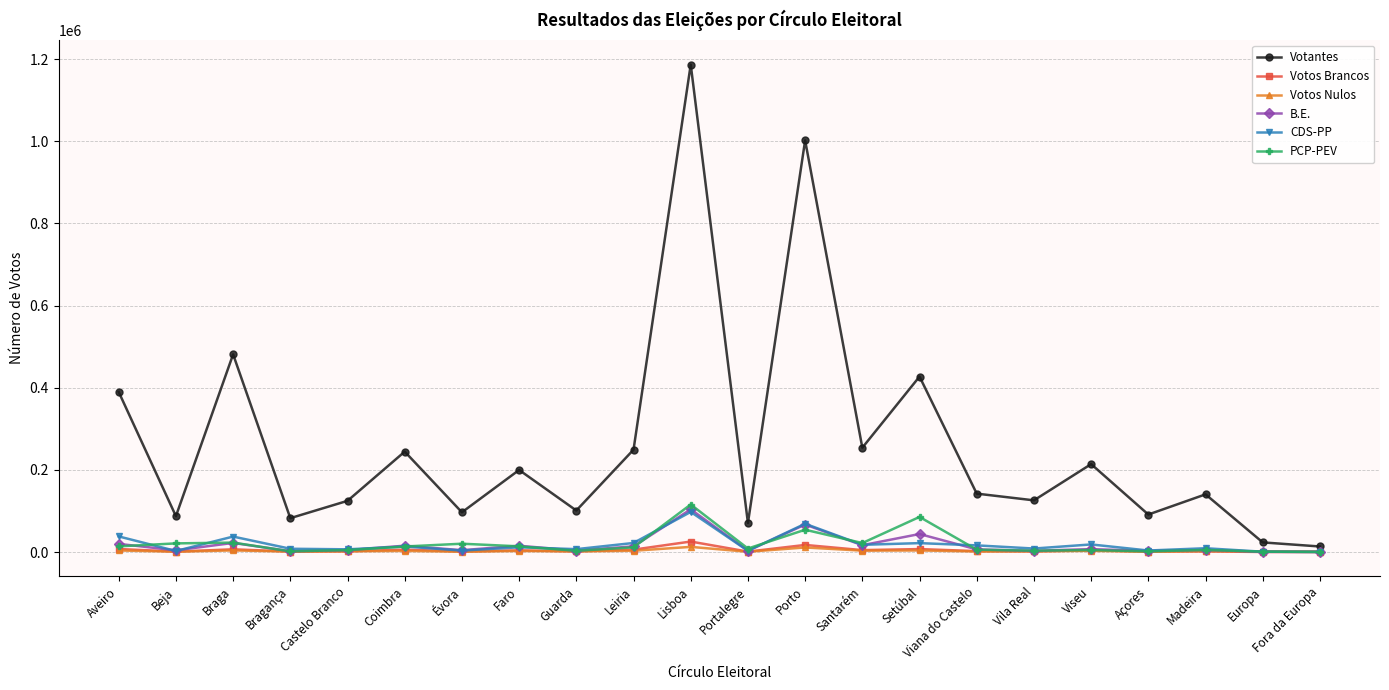

What is the difference between the second highest and second lowest values in the Votantes series?

978677